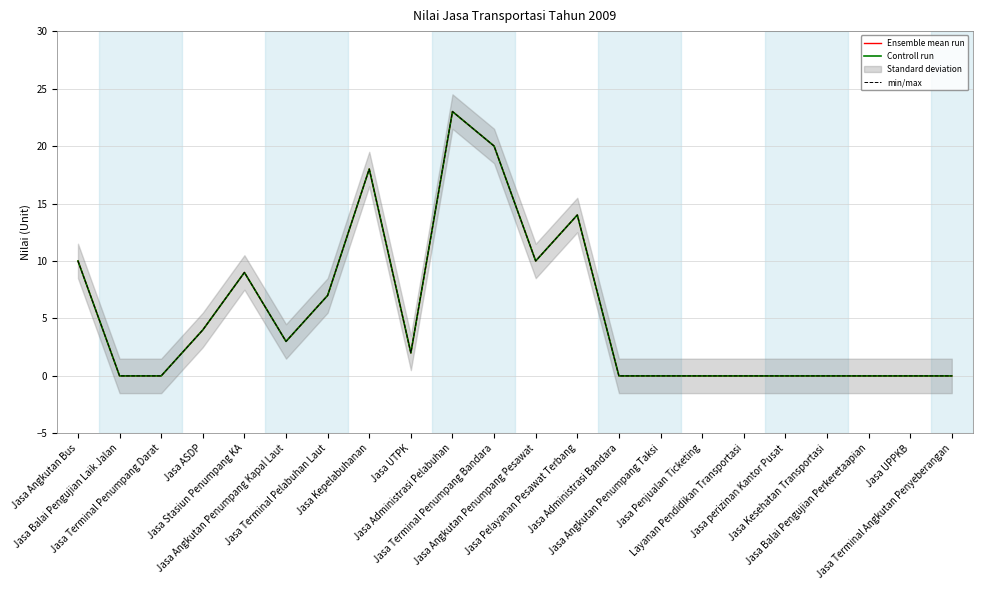

True or false: Controll run and Ensemble mean run cross at least once.

False